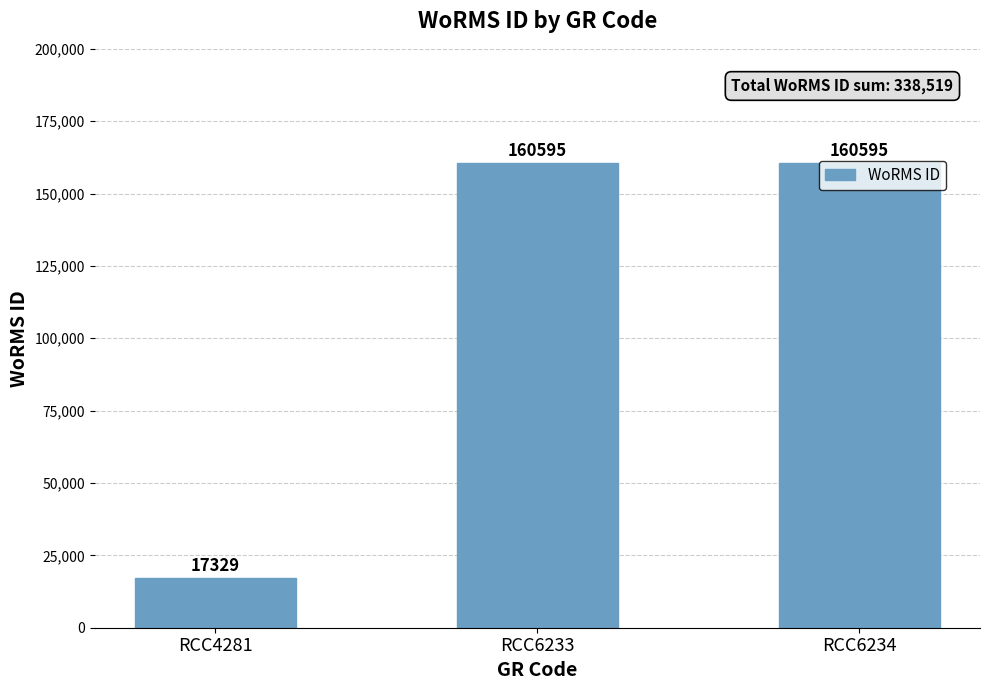

The value at RCC6234 is 160595. True or false?

True